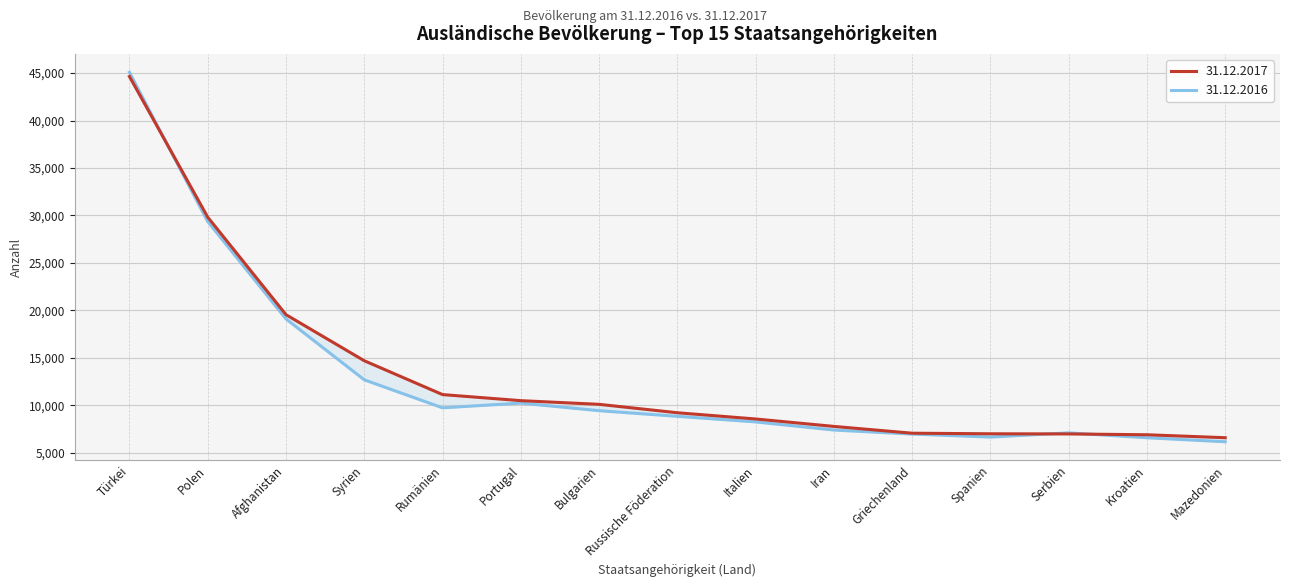

Does the chart have visible grid lines?

Yes